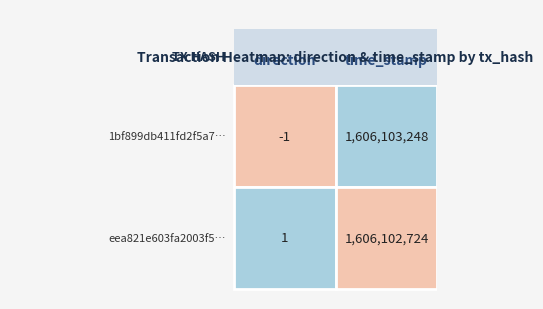

How many positive values does the 1bf899db411fd2f5a7999e20b9fd10fa430036a series have?

1